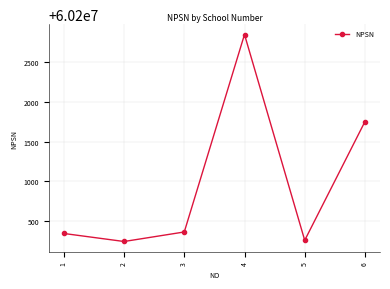

What is the value of the 4th point from the left?

60202848